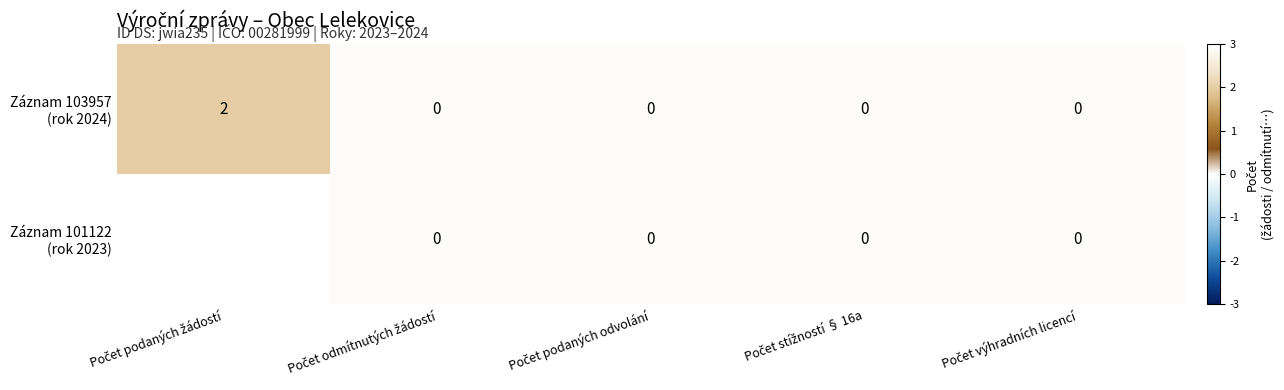

What is the maximum value shown in the chart?

3